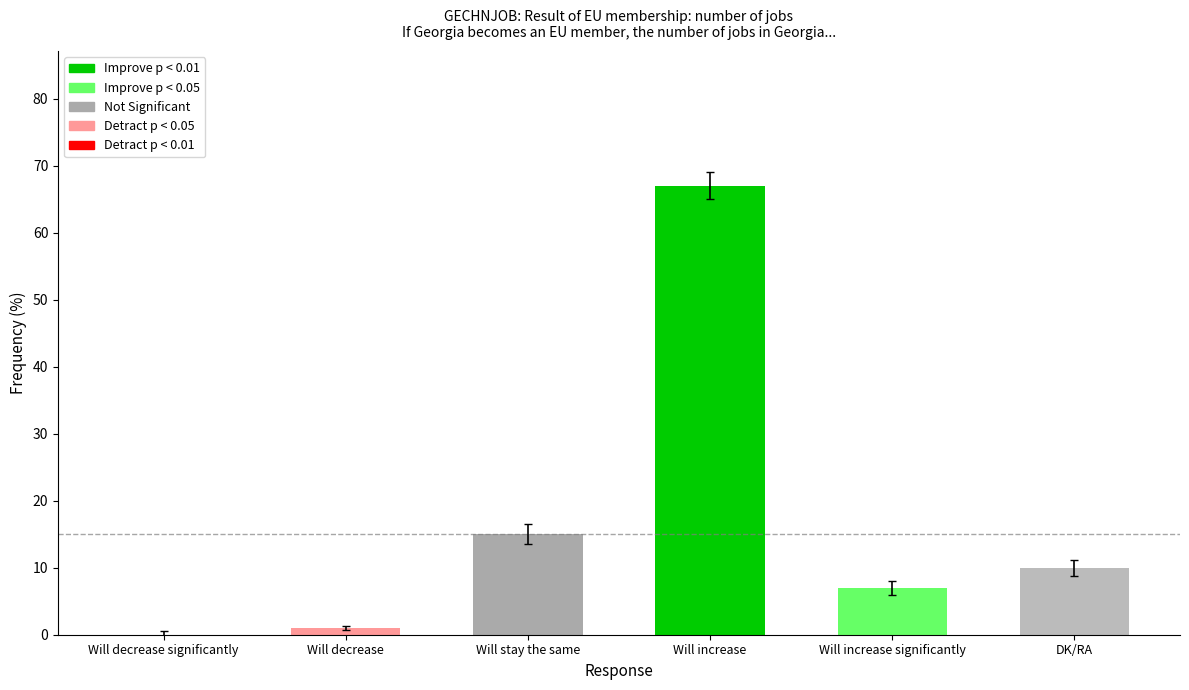

At which category does the chart reach its peak across all series?

Will increase